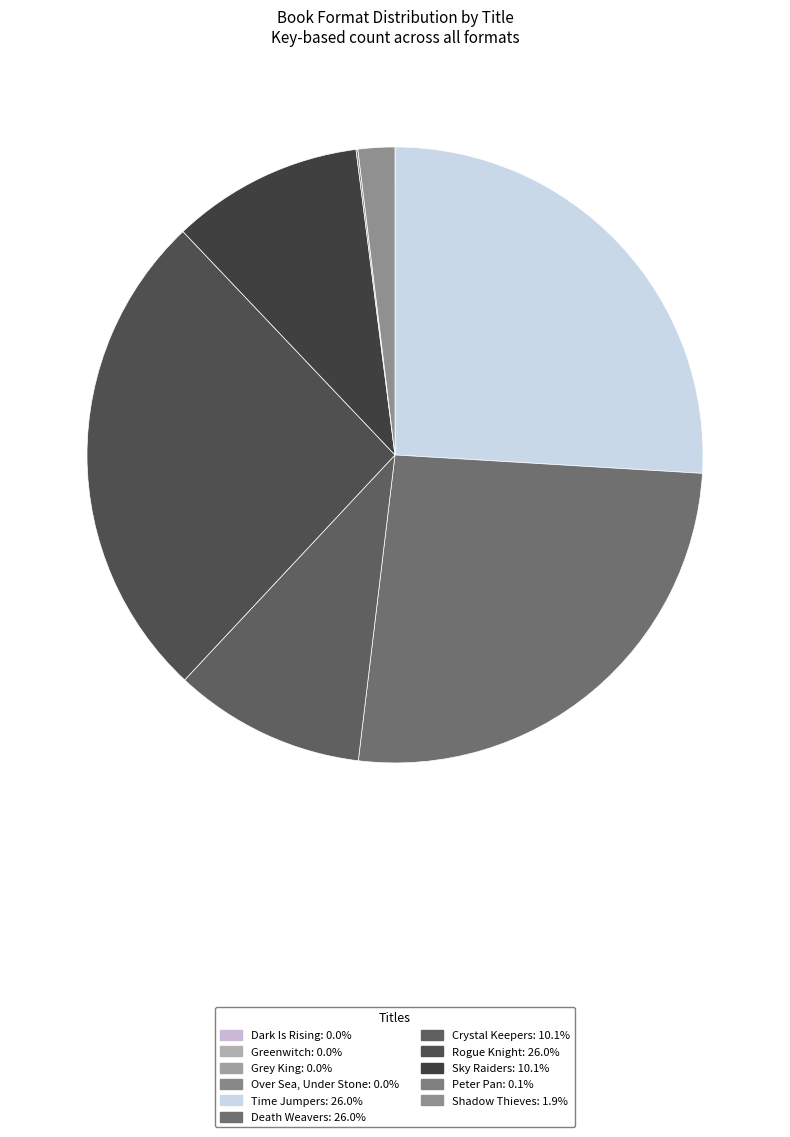

Rank the categories by value from lowest to highest.

Over Sea, Under Stone, Dark Is Rising, Grey King, Greenwitch, Peter Pan, Shadow Thieves, Crystal Keepers, Sky Raiders, Rogue Knight, Death Weavers, Time Jumpers